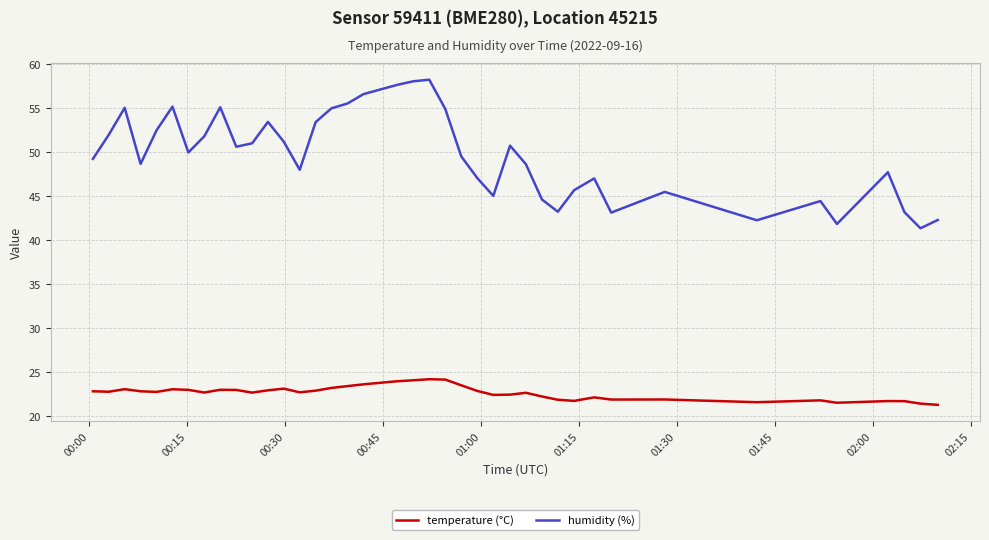

True or false: temperature (°C) and humidity (%) intersect in this chart.

False